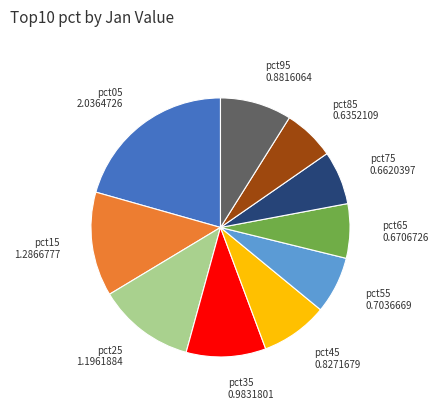

Combined, do pct55 and pct45 account for over 50%?

No